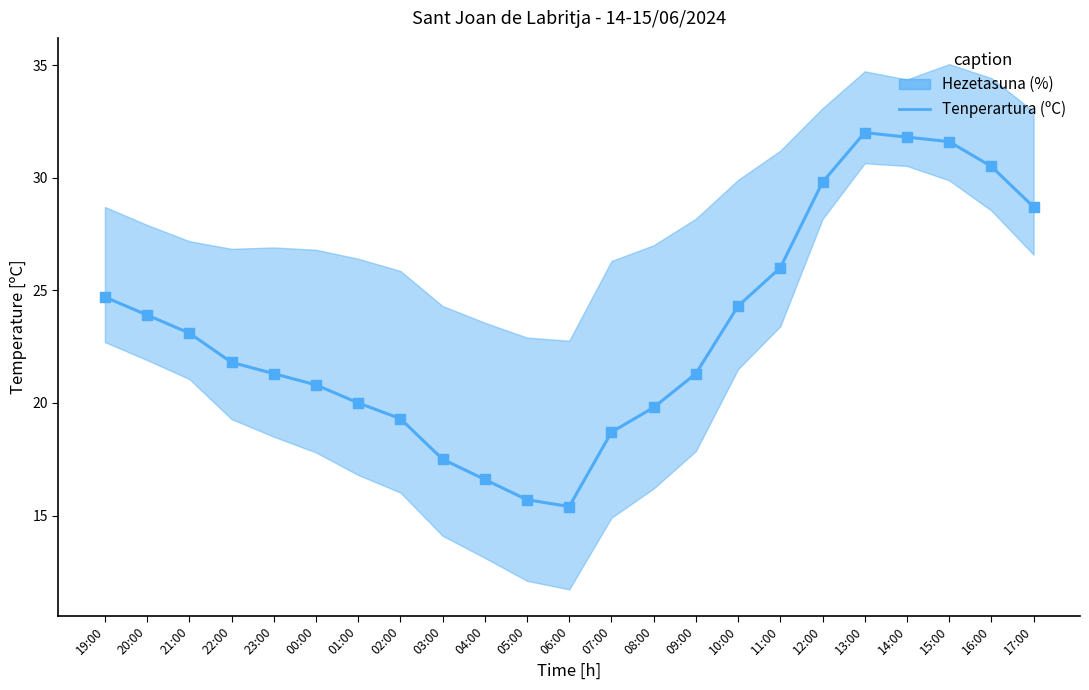

What is the change in value from 21:00 to 03:00?

-5.6